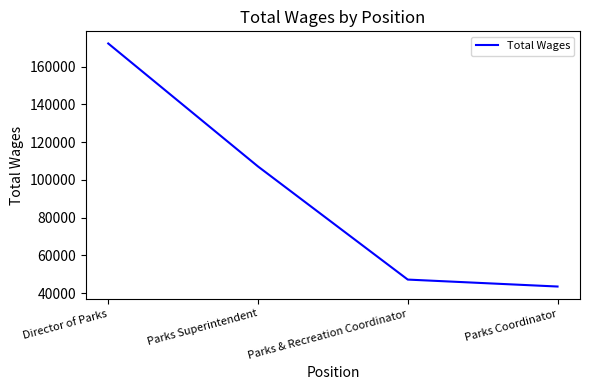

True or false: the data shows 107128 at Parks Superintendent.

True